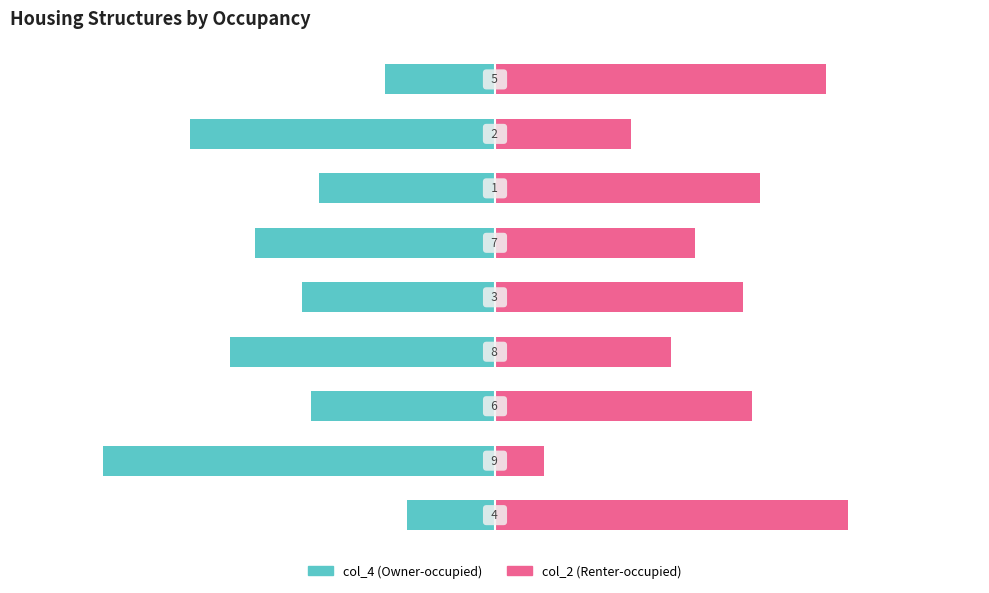

Reading left to right, what are all the values shown in this chart?

col_4 (left): -20.0	-88.9	-41.7	-60.0	-43.8	-54.5	-40.0	-69.2	-25.0
col_2 (right): 80.0	11.1	58.3	40.0	56.2	45.5	60.0	30.8	75.0